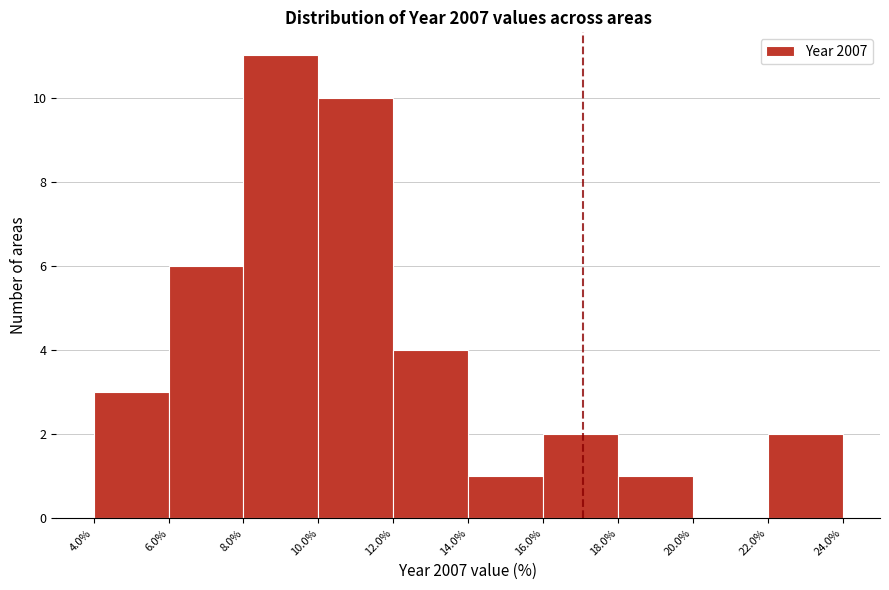

Which range on the x-axis has the tallest bar?

8.0% to 10.0%